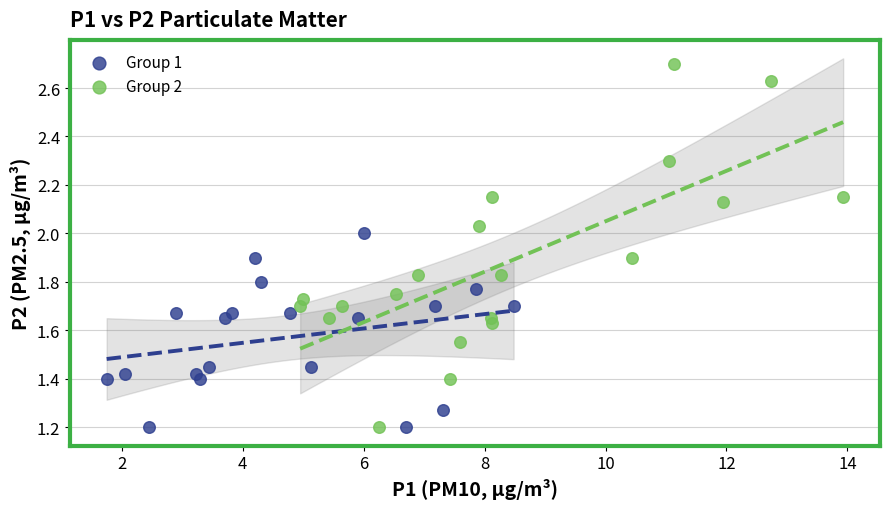

Which series contains the highest Y value?

Group 2